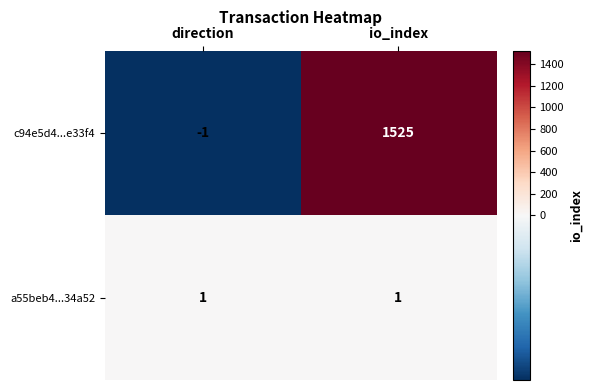

List the labels in order of c94e5d4...e33f4 value, smallest first.

direction, io_index